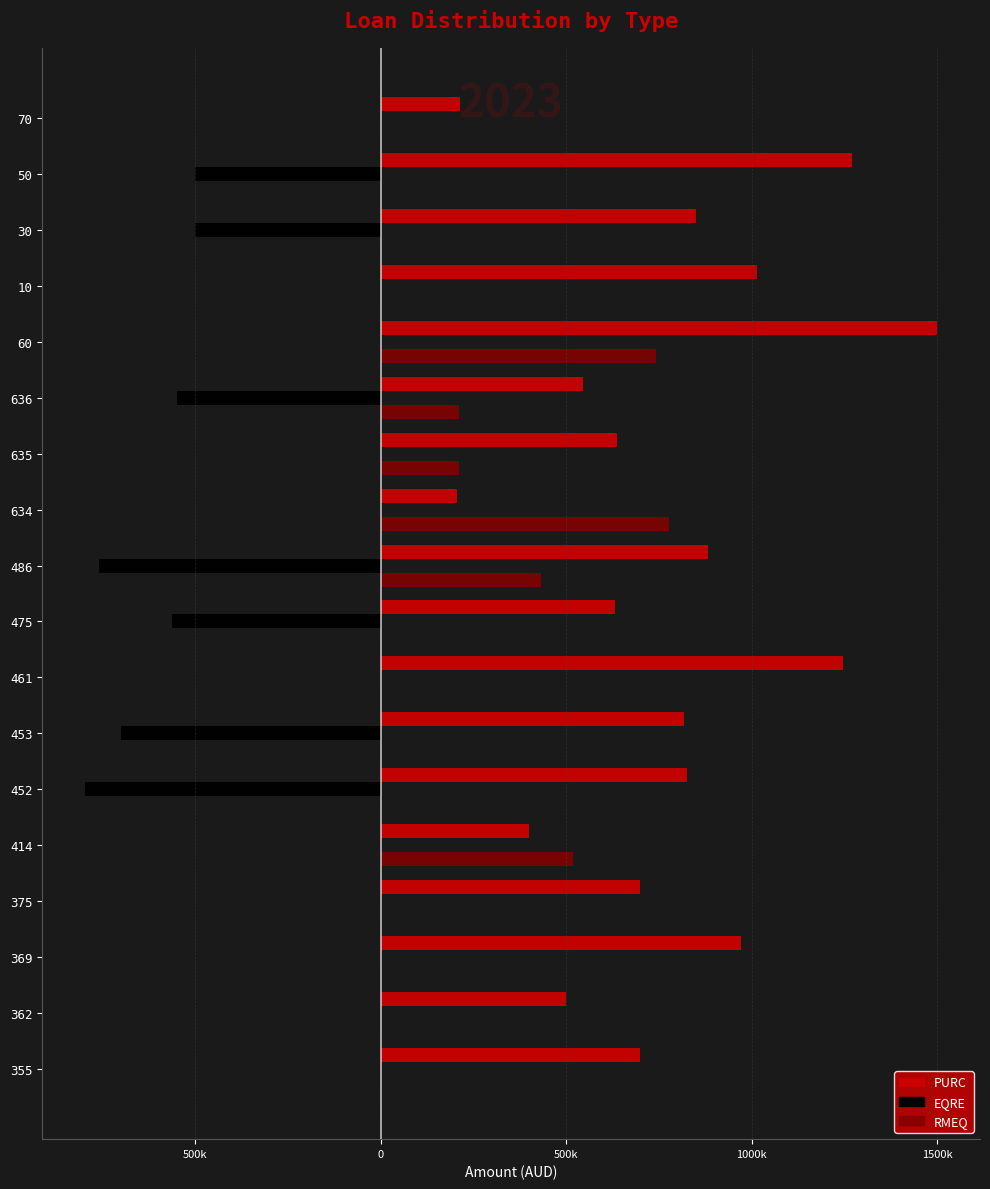

What are all the series names shown in the legend?

PURC, EQRE, RMEQ